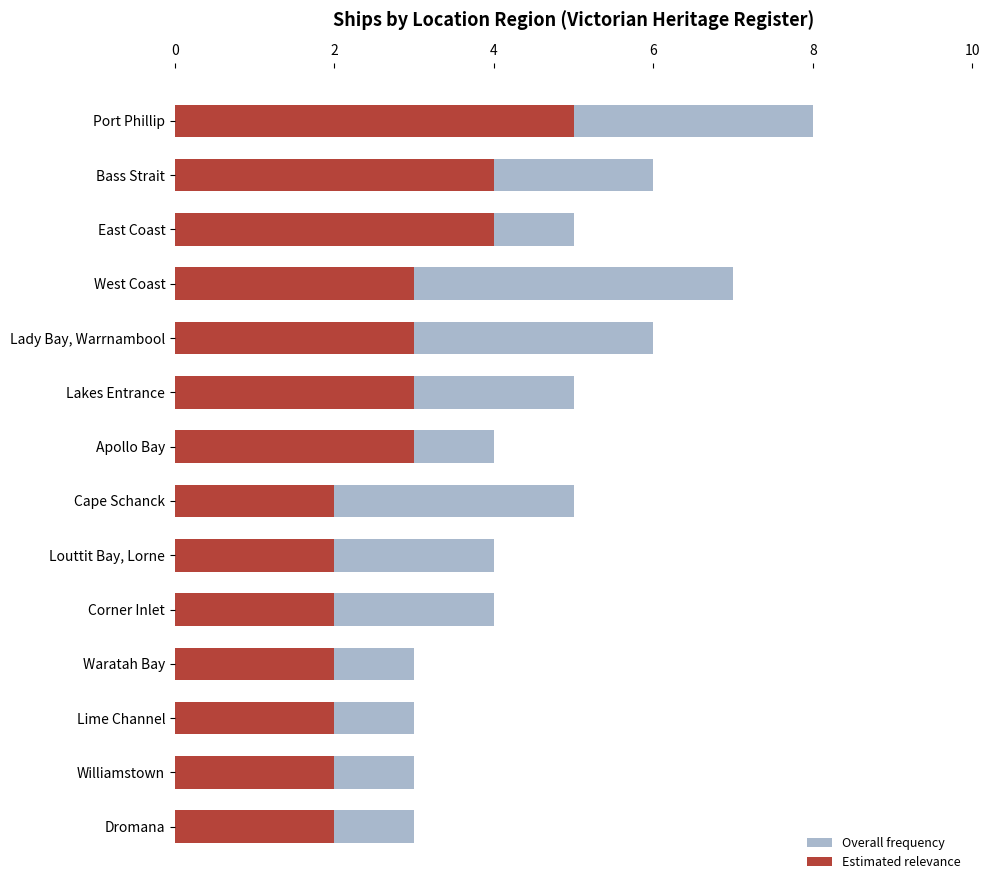

At how many categories does at least one series exceed 4?

7